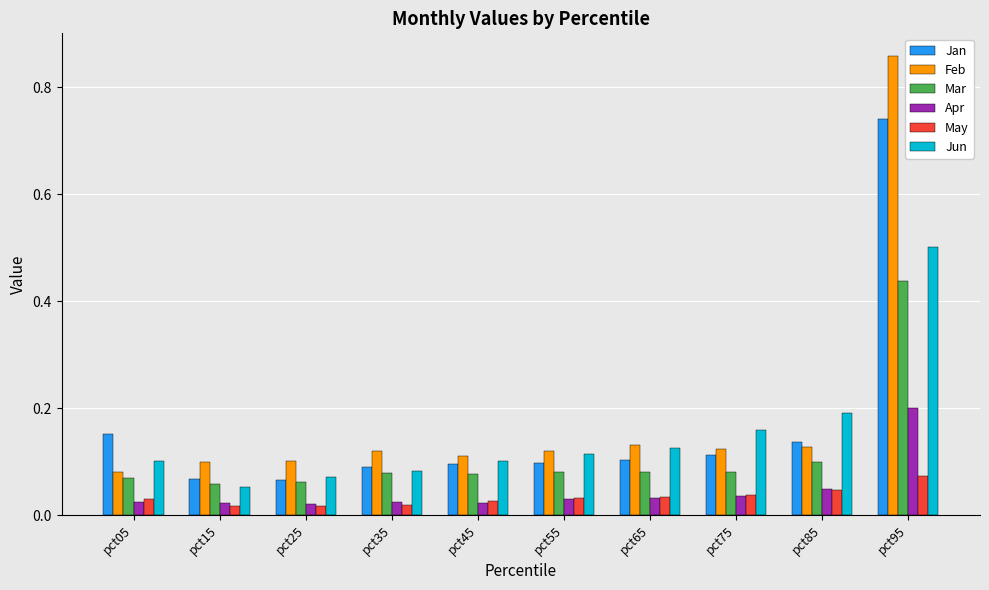

List the series in order of their peak value, lowest first.

May, Apr, Mar, Jun, Jan, Feb